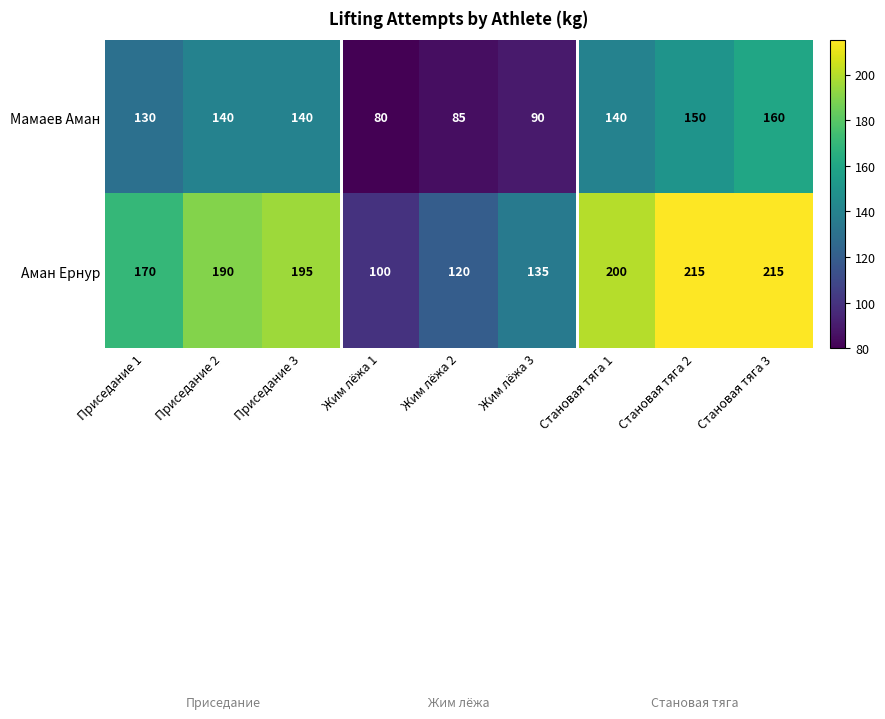

Rank the series by their average value, from lowest to highest.

Мамаев Аман, Аман Ернур